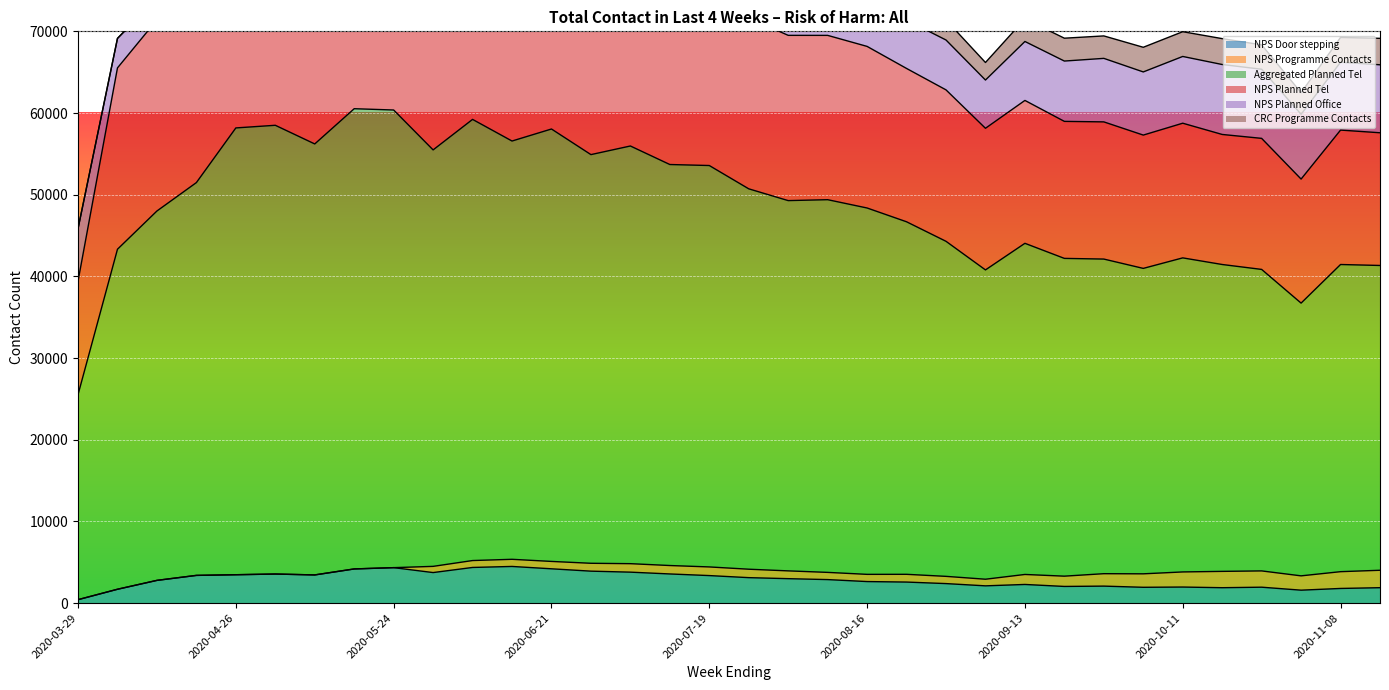

The value of NPS Programme Contacts at 2020-11-08 is 2054. True or false?

True